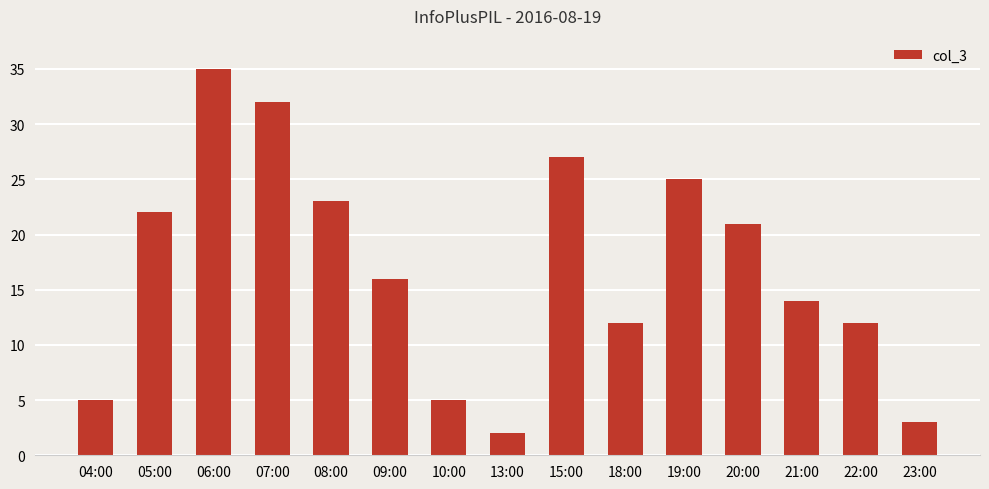

The chart shows a value of 27 at 15:00. True or false?

True